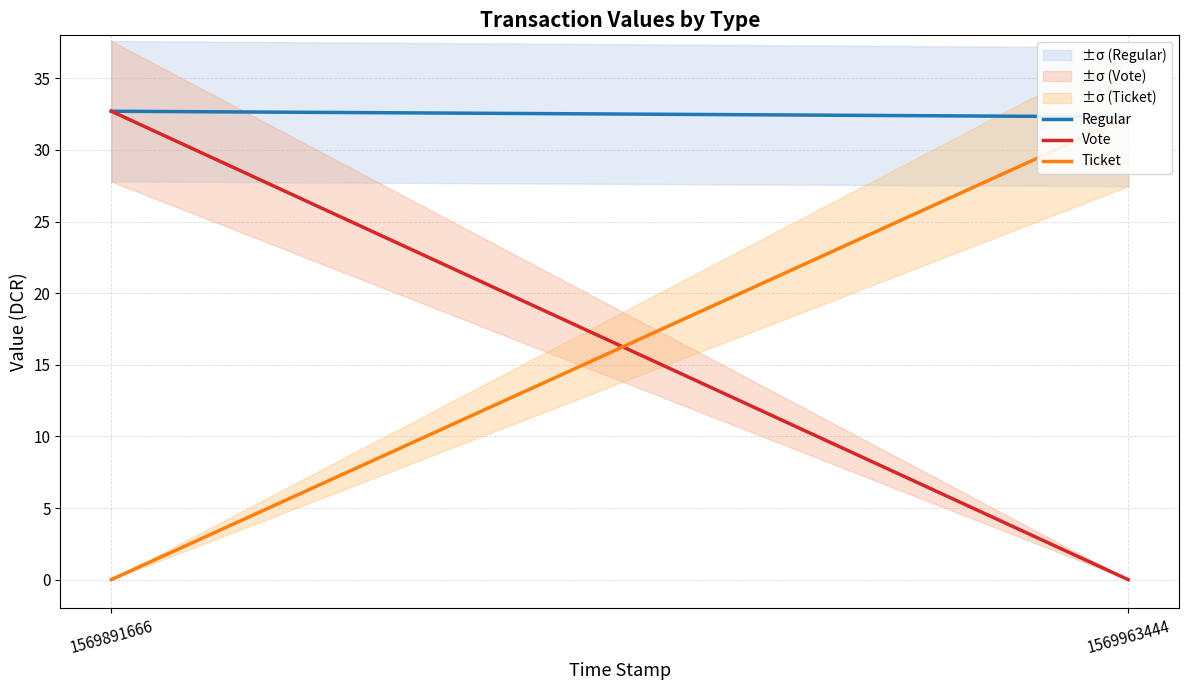

What is the value of the Regular point at the 2nd from the left?

32.3